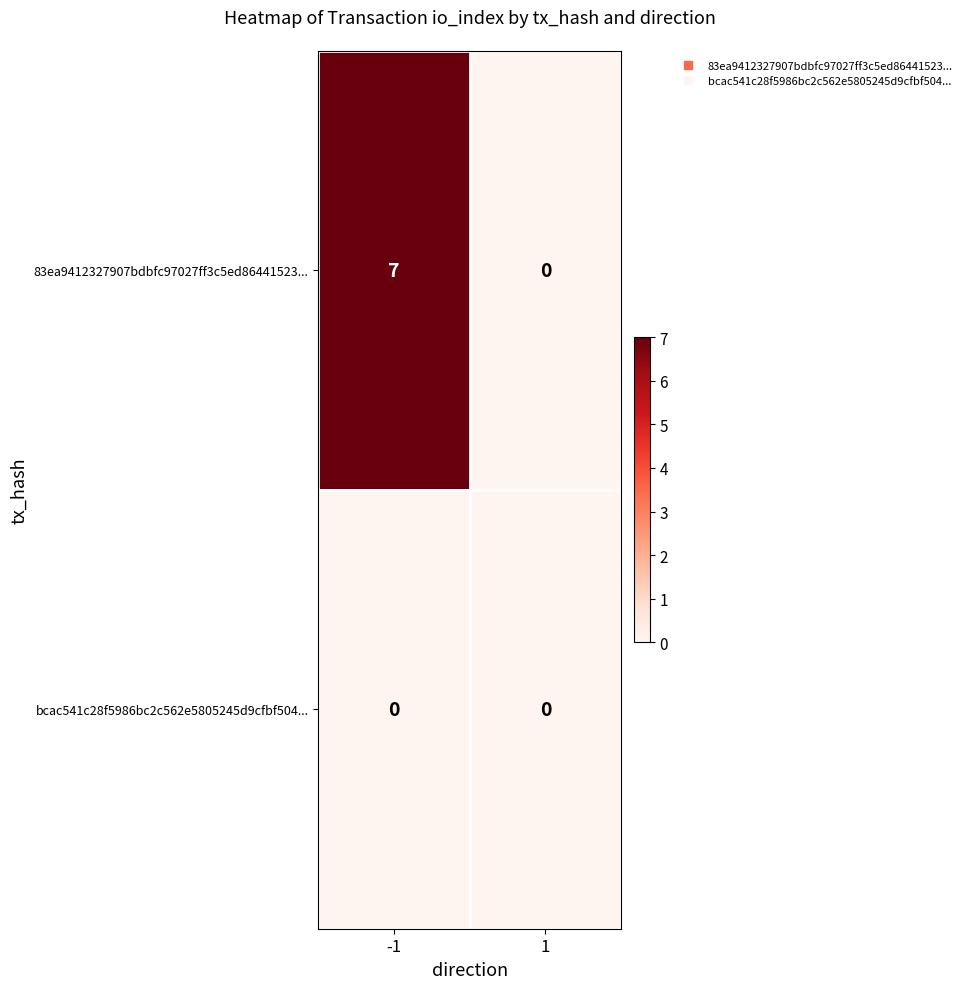

Which series has the largest total across all categories?

83ea9412327907bdbfc97027ff3c5ed86441523...